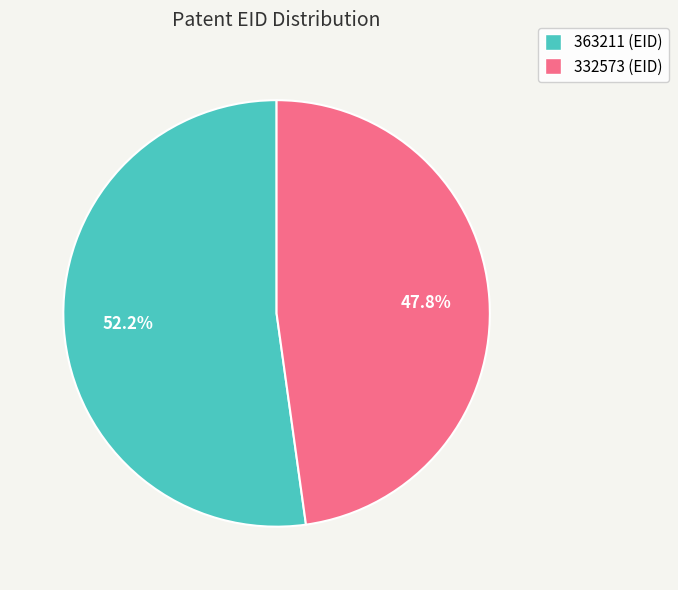

What percentage is NOT represented by 363211?

47.8%